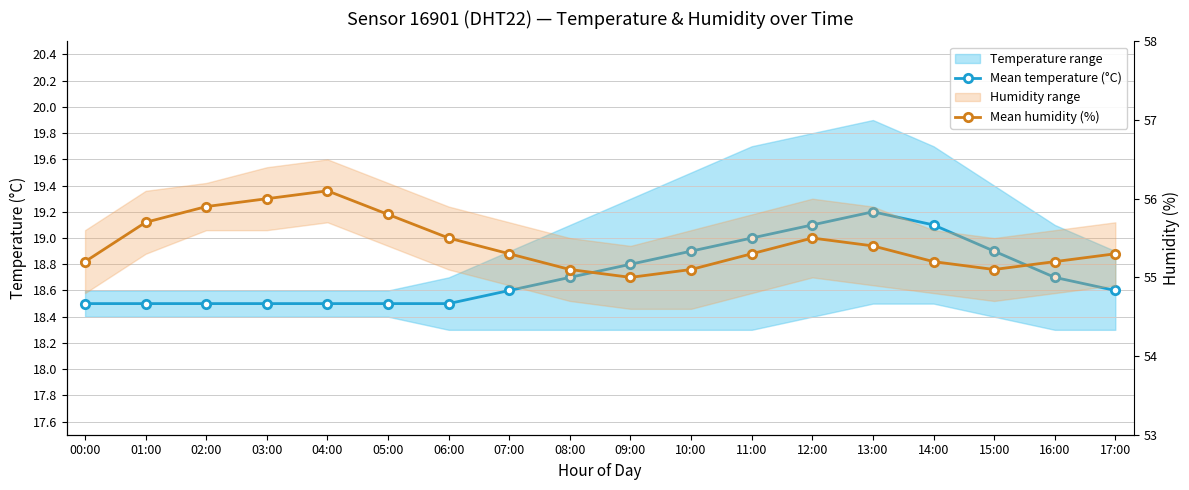

What is the sum of the Mean temperature (°C) values at 09:00 and 02:00?

37.3